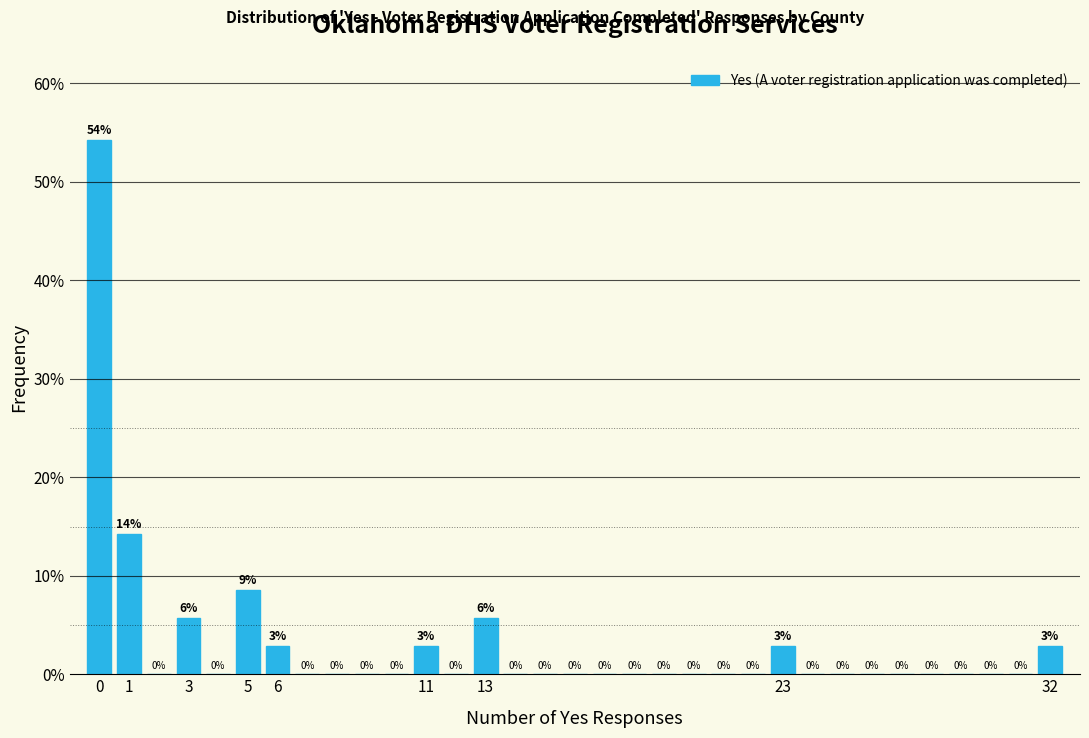

Which range on the x-axis has the tallest bar?

-0.5 to 0.5